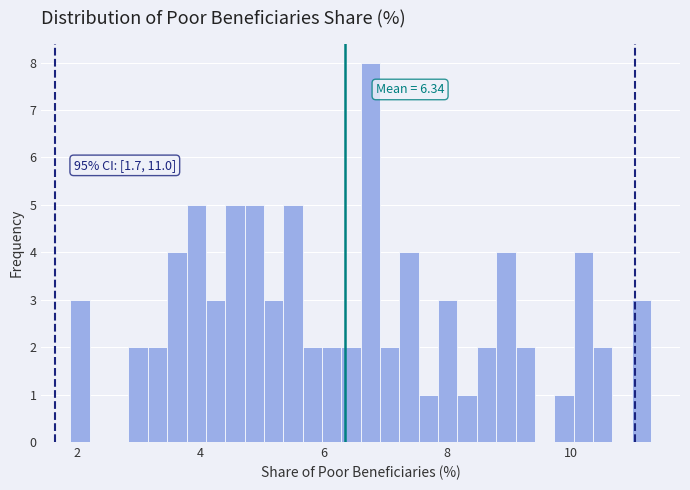

Around what value on the x-axis is the tallest bar? Give the approximate position of its centre, as read against the axis.

6.8